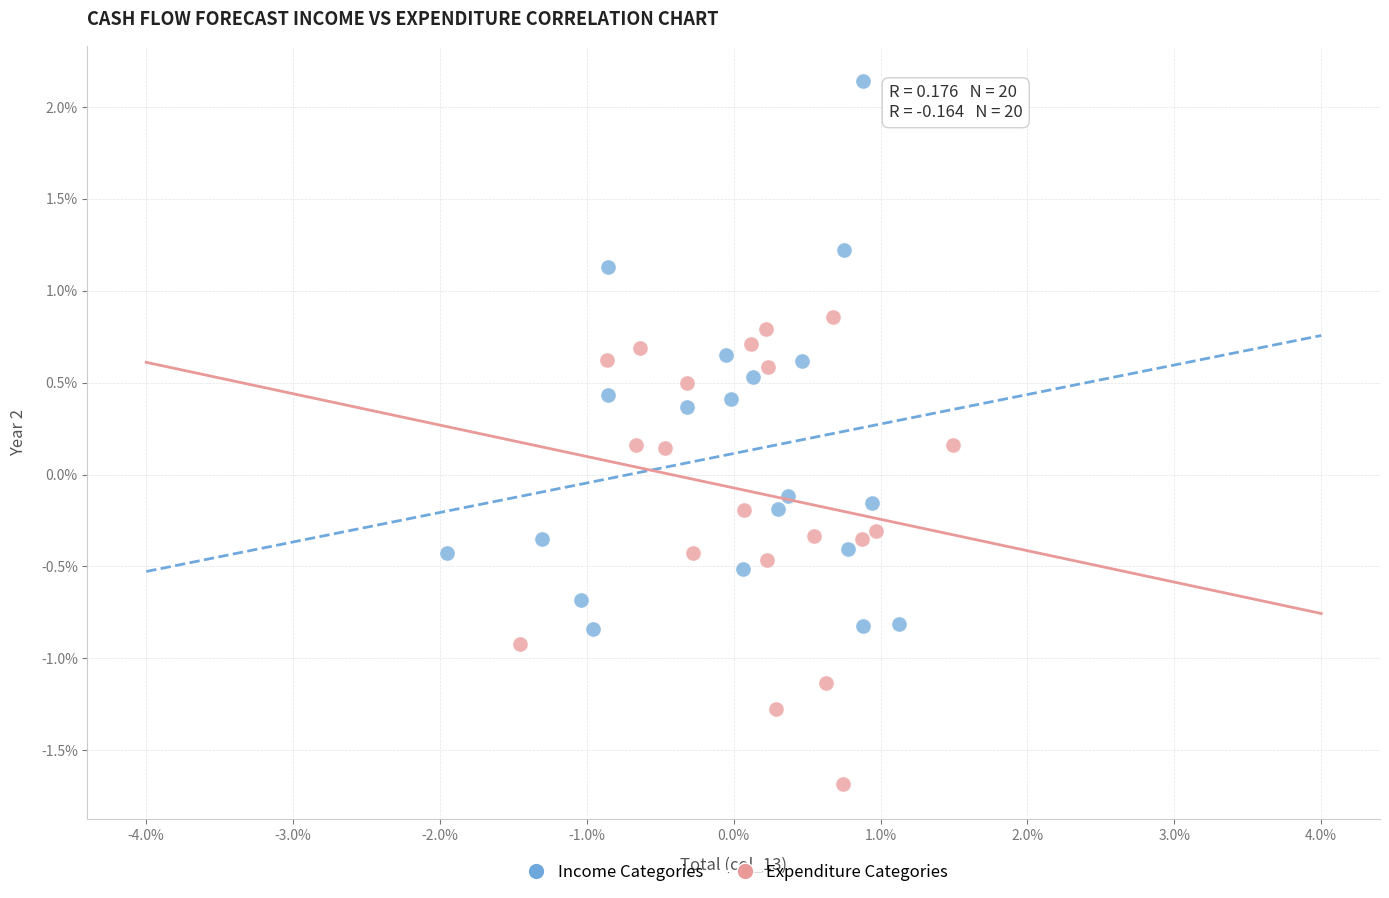

Which series reaches the minimum Y coordinate?

Expenditure Categories